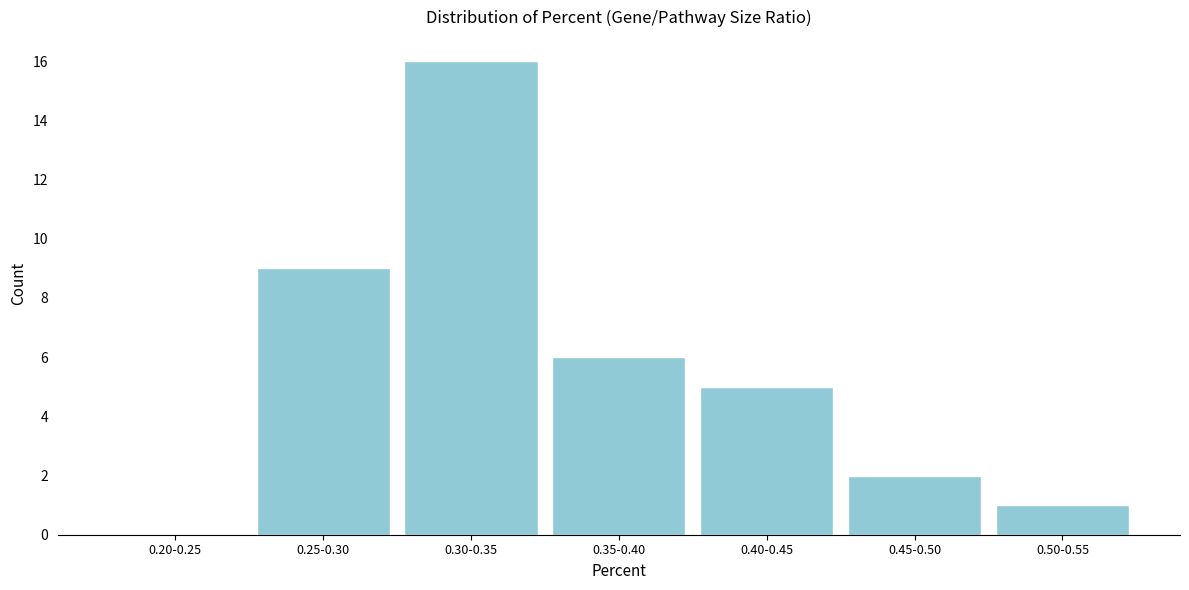

Reading left to right, transcribe all the data shown in this chart.

0.20-0.25=0	0.25-0.30=9	0.30-0.35=16	0.35-0.40=6	0.40-0.45=5	0.45-0.50=2	0.50-0.55=1